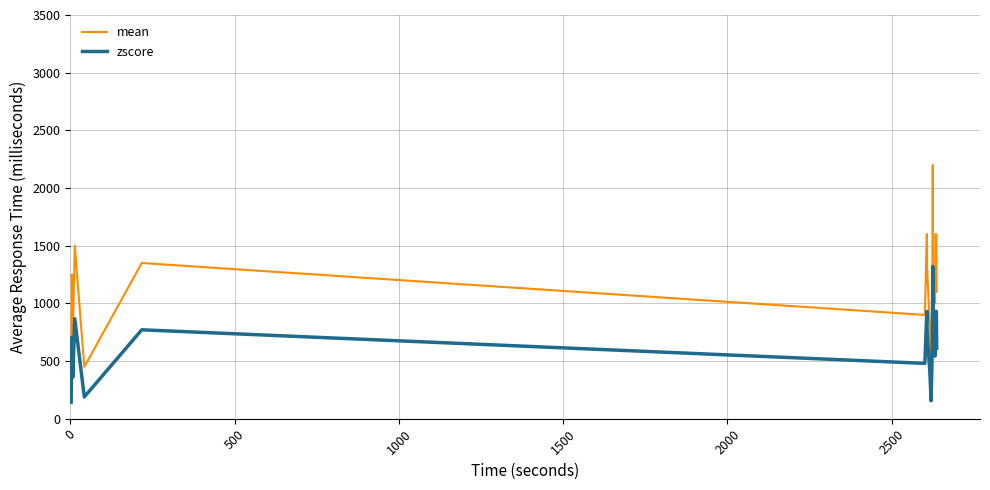

What is the lowest value of the zscore series?

144.0